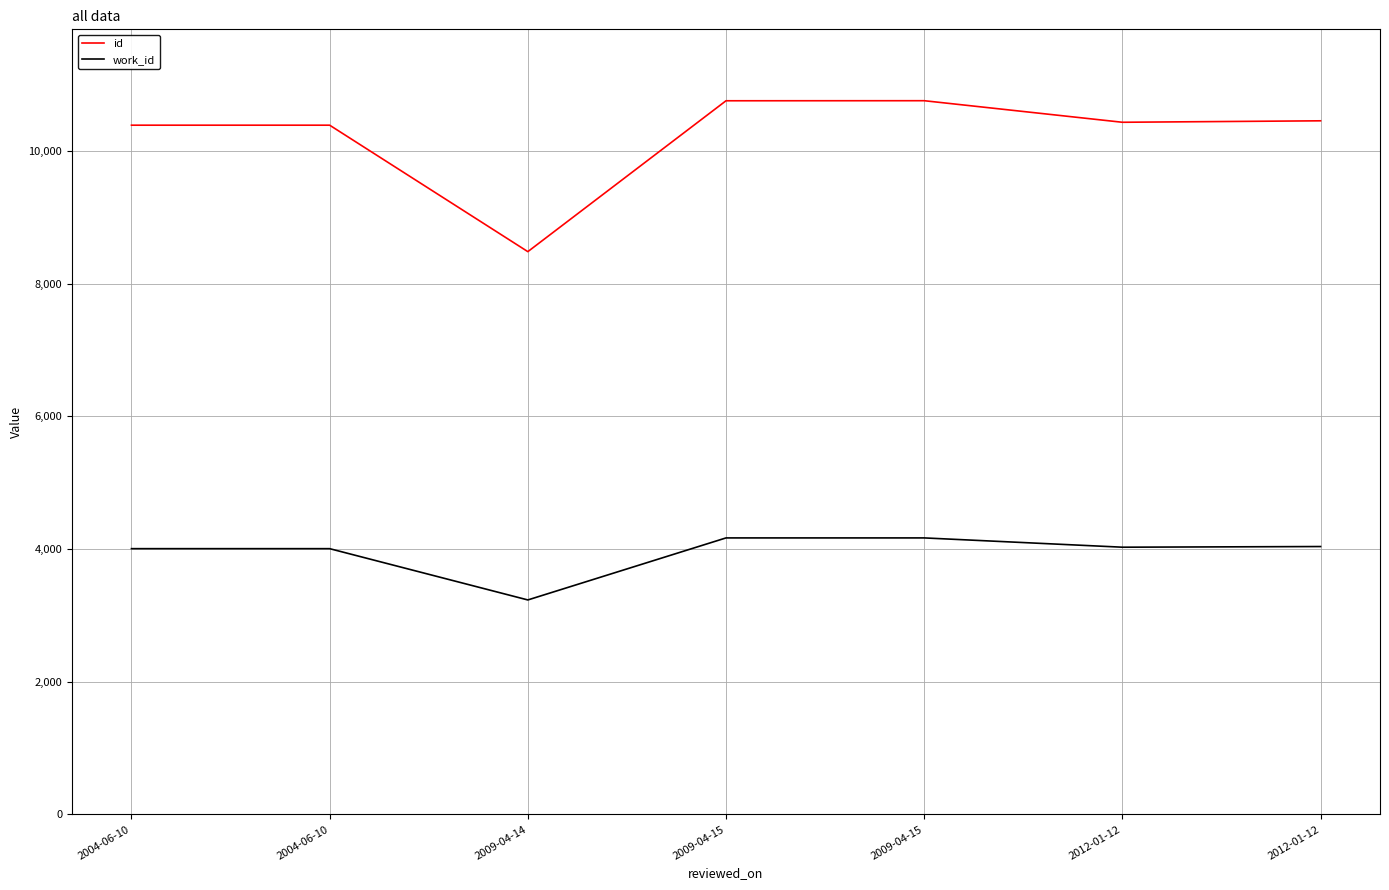

Reading left to right, extract all data points from this chart.

id: 2004-06-10=10389	2004-06-10=10389	2009-04-14=8483	2009-04-15=10757	2009-04-15=10758	2012-01-12=10433	2012-01-12=10455
work_id: 2004-06-10=4006	2004-06-10=4006	2009-04-14=3233	2009-04-15=4168	2009-04-15=4168	2012-01-12=4028	2012-01-12=4038